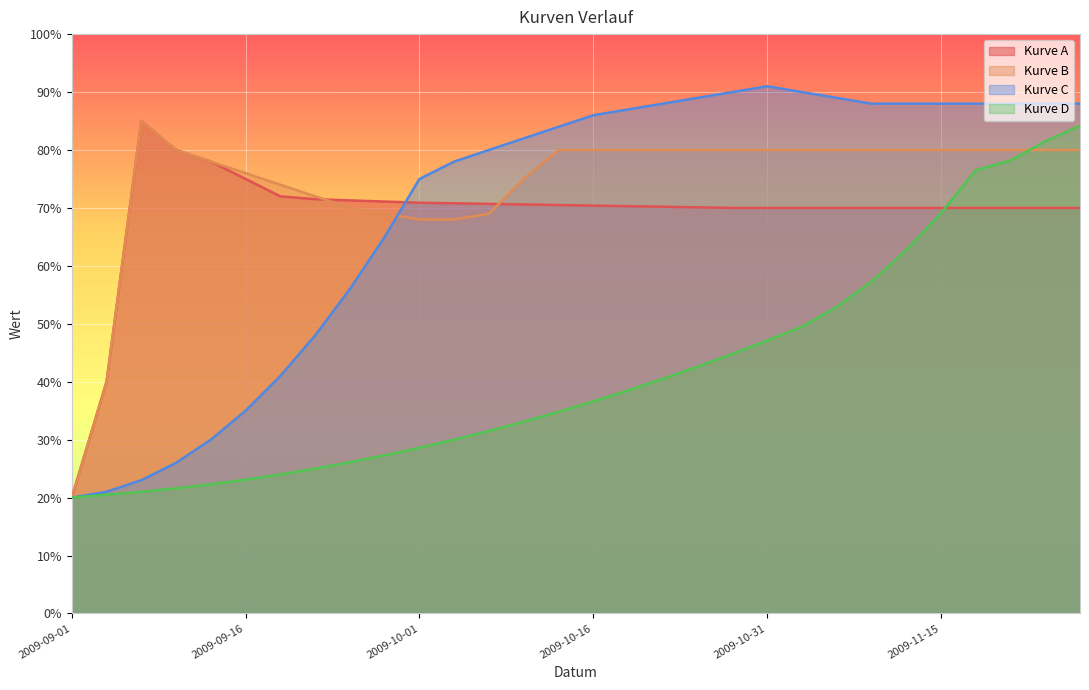

At how many categories does at least one series exceed 82?

17